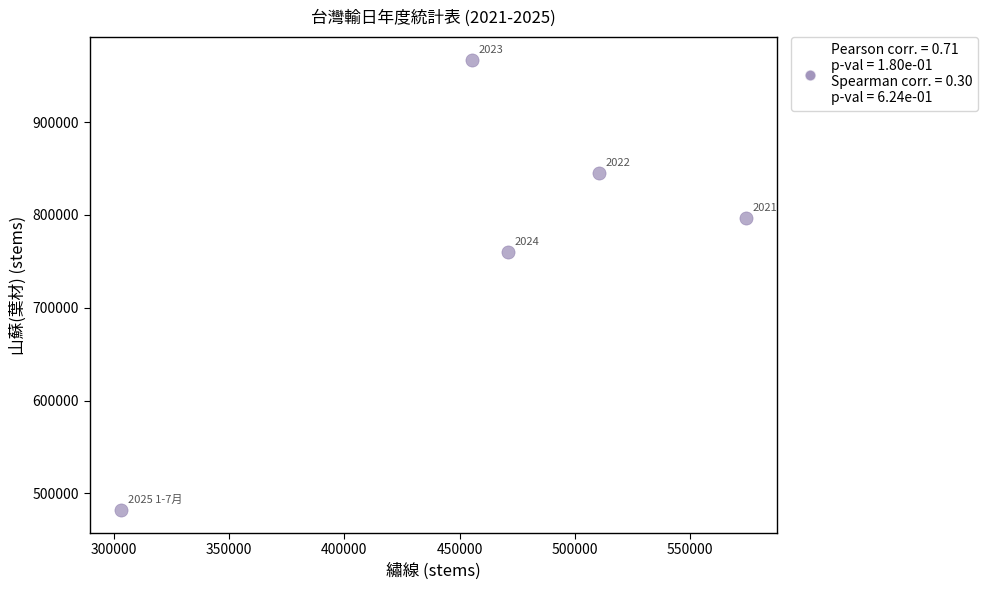

What Y value in the scatter plot is closest to 724512?

760110